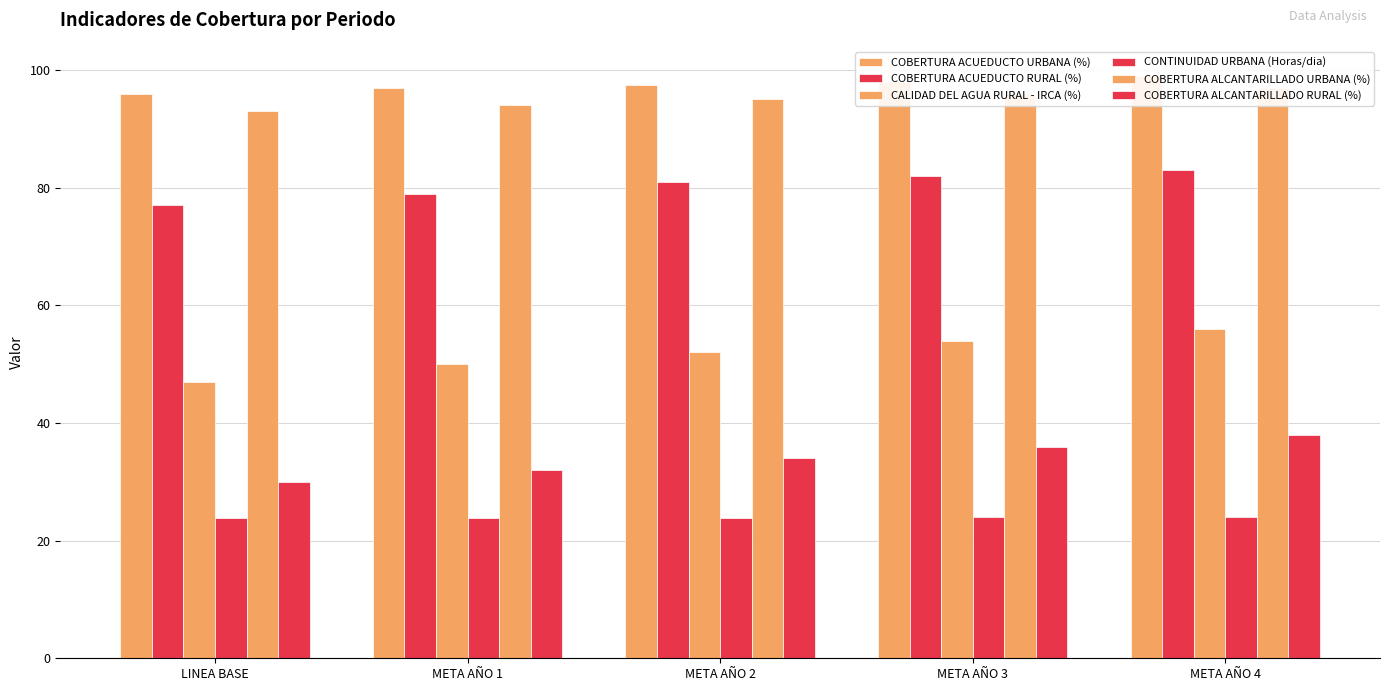

At META AÑO 1, list the series in order from largest to smallest.

COBERTURA ACUEDUCTO URBANA (%), COBERTURA ALCANTARILLADO URBANA (%), COBERTURA ACUEDUCTO RURAL (%), CALIDAD DEL AGUA RURAL - IRCA (%), COBERTURA ALCANTARILLADO RURAL (%), CONTINUIDAD URBANA (Horas/dia)